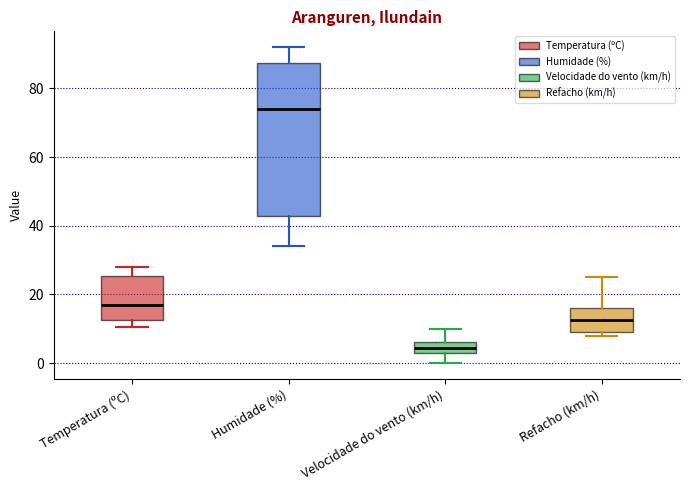

Reading left to right, read every box against the y-axis: the position of its median line, the range the box covers, and the ends of its whiskers. The values are not printed on the chart, so give them approximately, as read against the axis.

Temperatura (ºC): median 16, box 12 to 26, whiskers 10 to 28
Humidade (%): median 74, box 42 to 88, whiskers 34 to 92
Velocidade do vento (km/h): median 4 (inside the box), box 4 to 6, whiskers 0 to 10
Refacho (km/h): median 12, box 10 to 16, whiskers 8 to 26